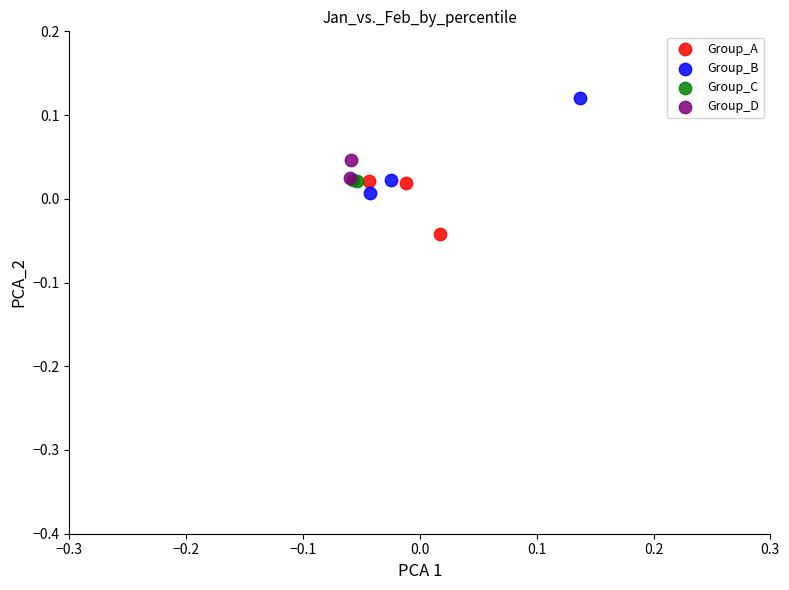

What are all the series names shown in the legend?

Group_A, Group_B, Group_C, Group_D